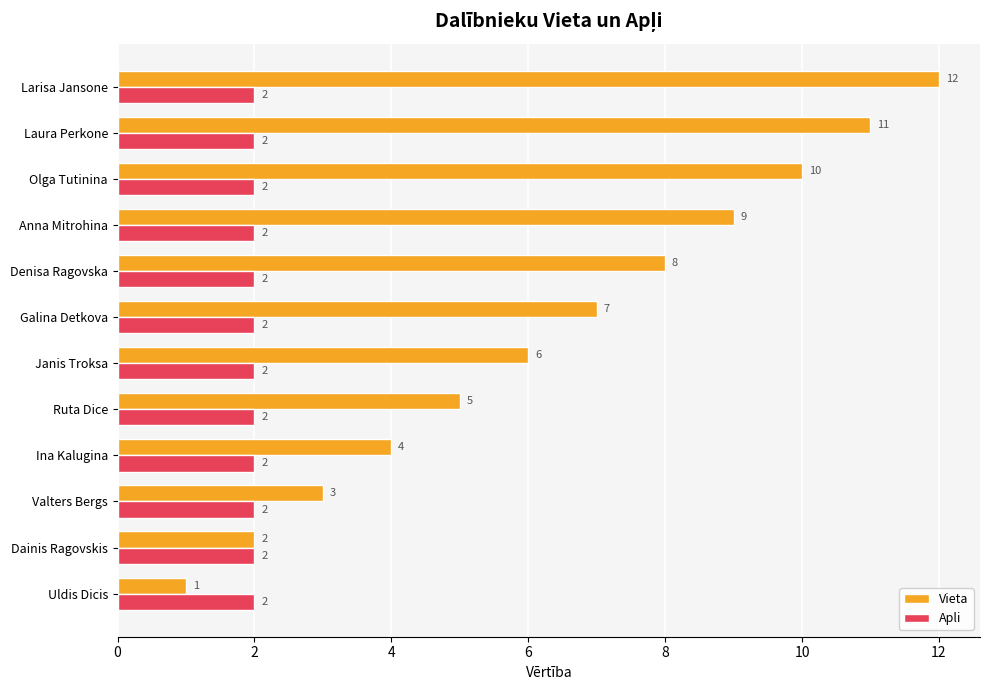

What is the total value across all series at Valters Bergs?

5